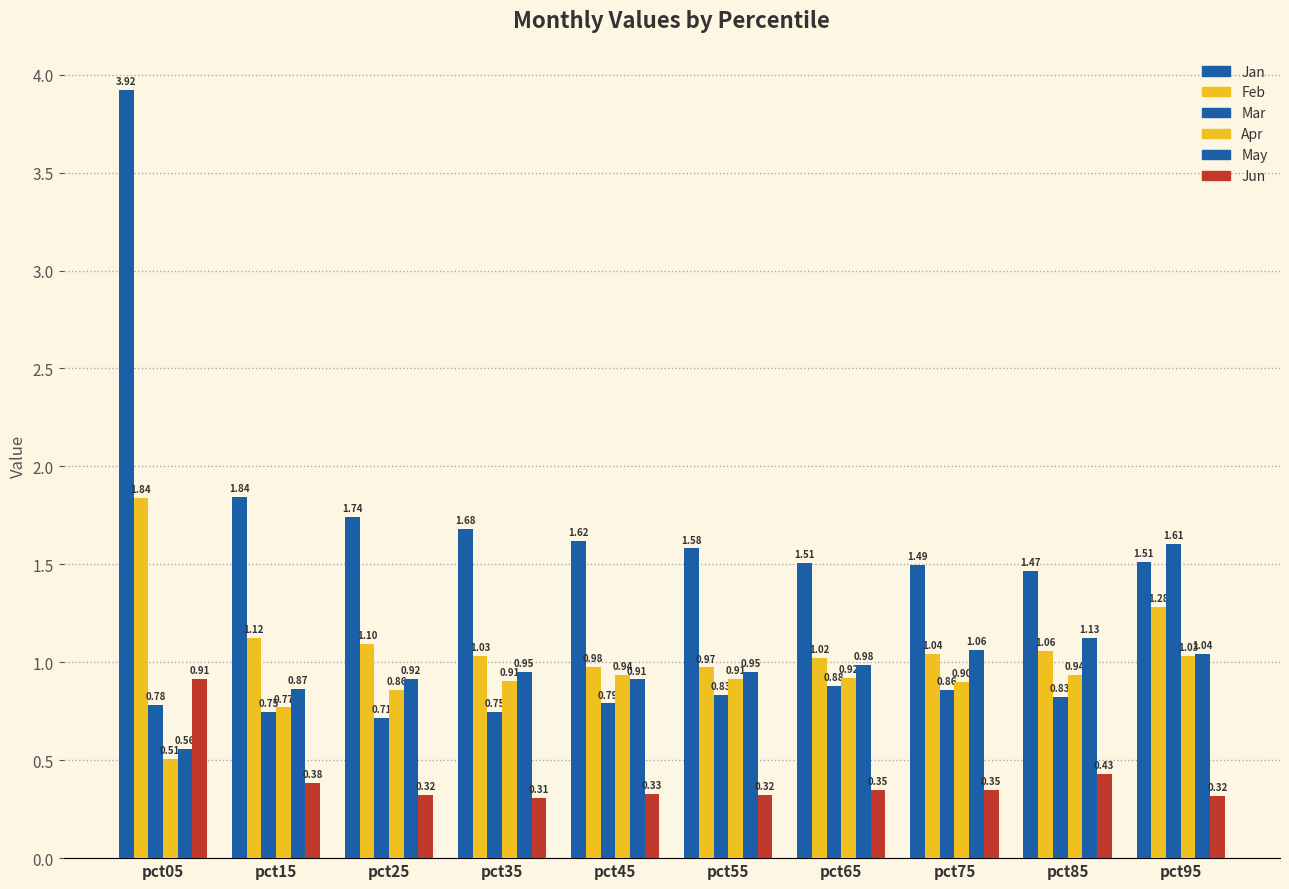

Reading left to right, list all the values displayed in this chart.

Jan: pct05=3.9	pct15=1.8	pct25=1.7	pct35=1.7	pct45=1.6	pct55=1.6	pct65=1.5	pct75=1.5	pct85=1.5	pct95=1.5
Feb: pct05=1.8	pct15=1.1	pct25=1.1	pct35=1.0	pct45=1.0	pct55=1.0	pct65=1.0	pct75=1.0	pct85=1.1	pct95=1.3
Mar: pct05=0.8	pct15=0.7	pct25=0.7	pct35=0.7	pct45=0.8	pct55=0.8	pct65=0.9	pct75=0.9	pct85=0.8	pct95=1.6
Apr: pct05=0.5	pct15=0.8	pct25=0.9	pct35=0.9	pct45=0.9	pct55=0.9	pct65=0.9	pct75=0.9	pct85=0.9	pct95=1.0
May: pct05=0.6	pct15=0.9	pct25=0.9	pct35=1.0	pct45=0.9	pct55=0.9	pct65=1.0	pct75=1.1	pct85=1.1	pct95=1.0
Jun: pct05=0.9	pct15=0.4	pct25=0.3	pct35=0.3	pct45=0.3	pct55=0.3	pct65=0.3	pct75=0.4	pct85=0.4	pct95=0.3